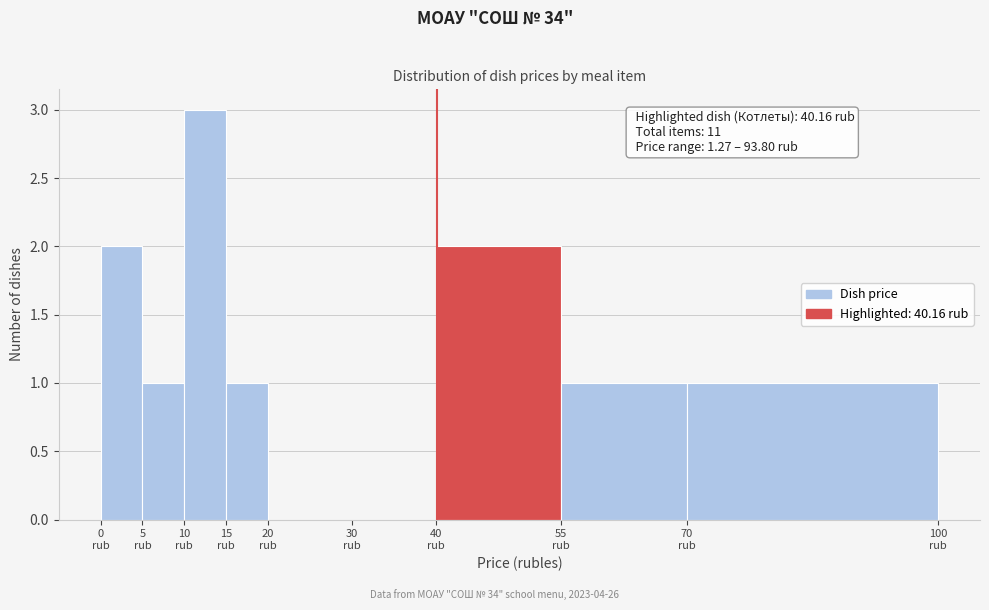

Which range on the x-axis has the tallest bar?

10 to 15